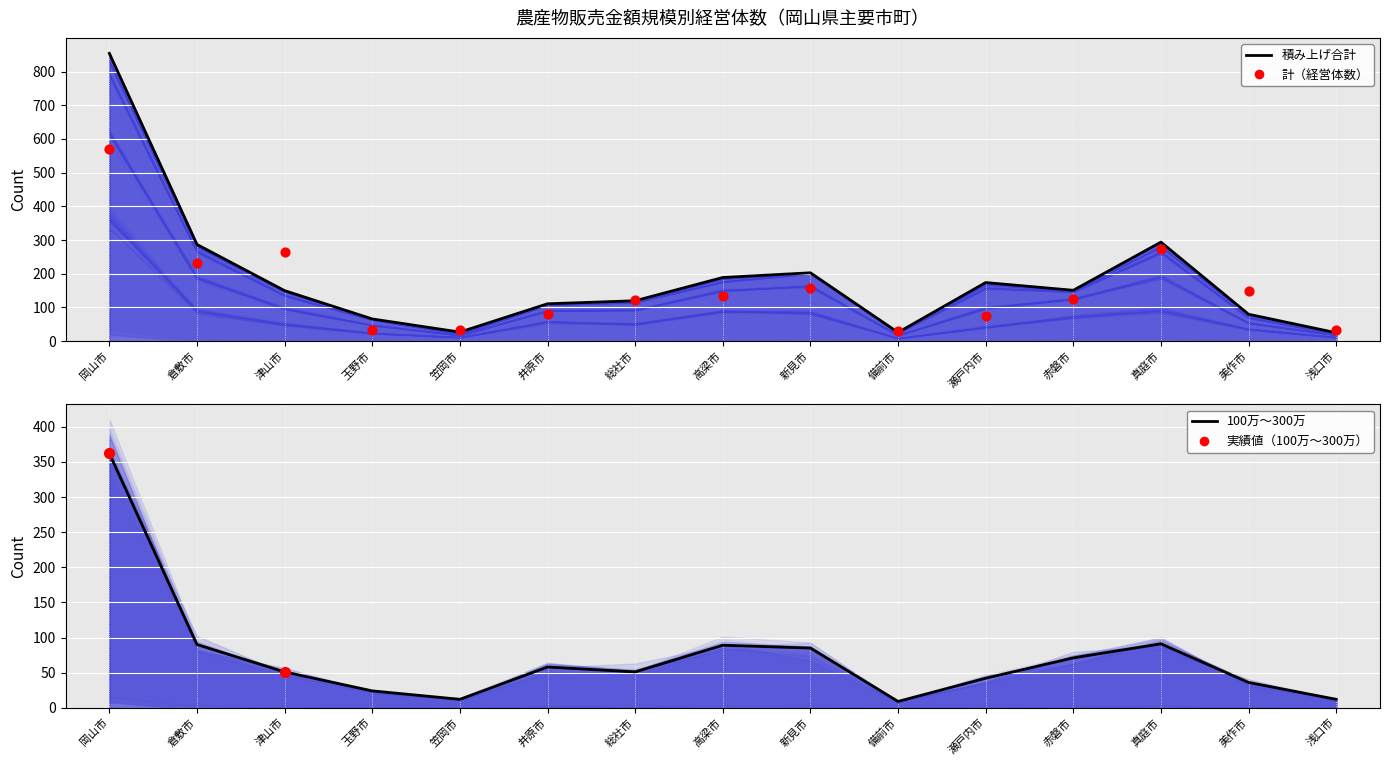

At how many categories does at least one series exceed 498?

1